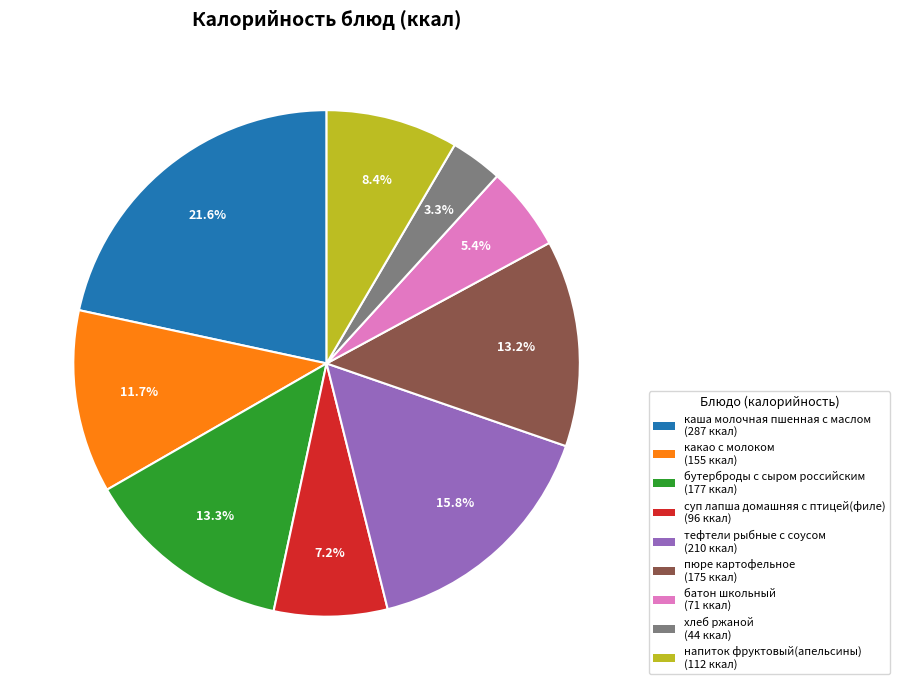

Count the number of slices in the pie.

9